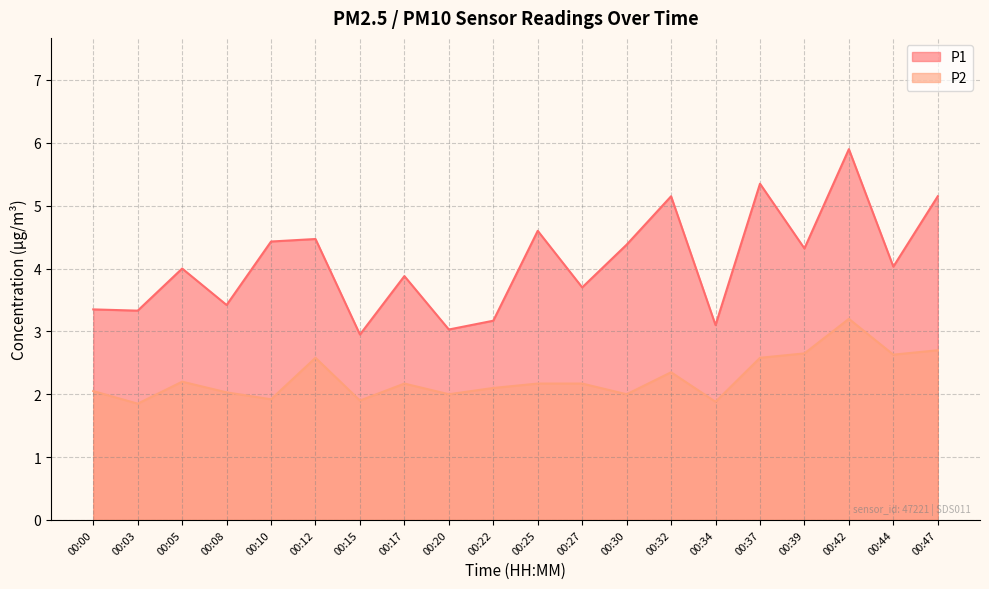

At which label is P1 closest to 4?

00:05